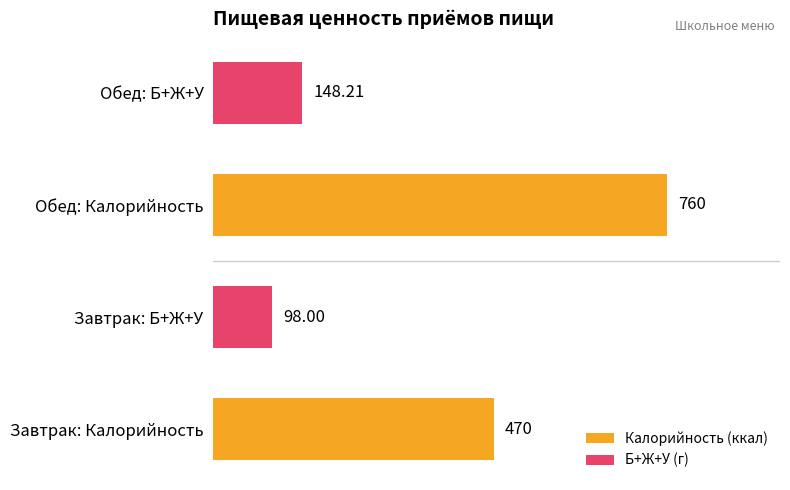

What is the sum of all Калорийность (ккал) values?

1230.0